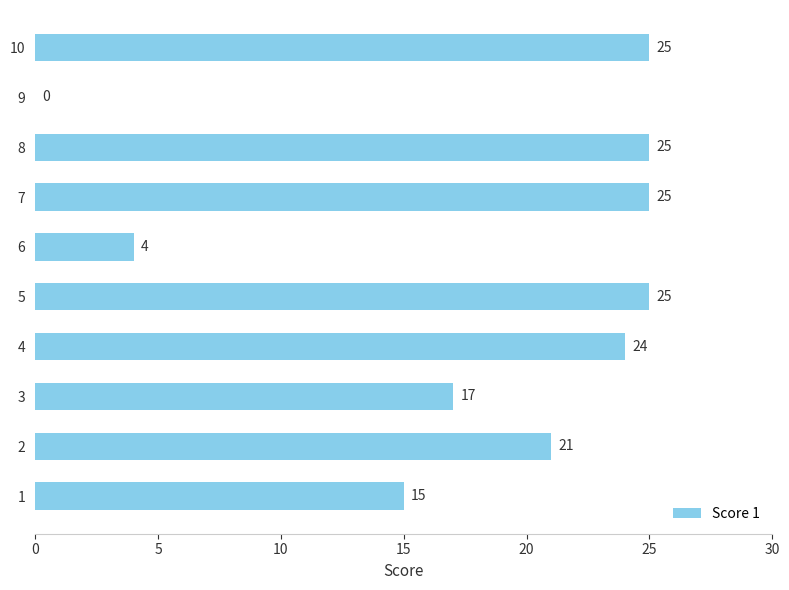

Reading top to bottom, transcribe all the data shown in this chart.

10=25	9=0	8=25	7=25	6=4	5=25	4=24	3=17	2=21	1=15